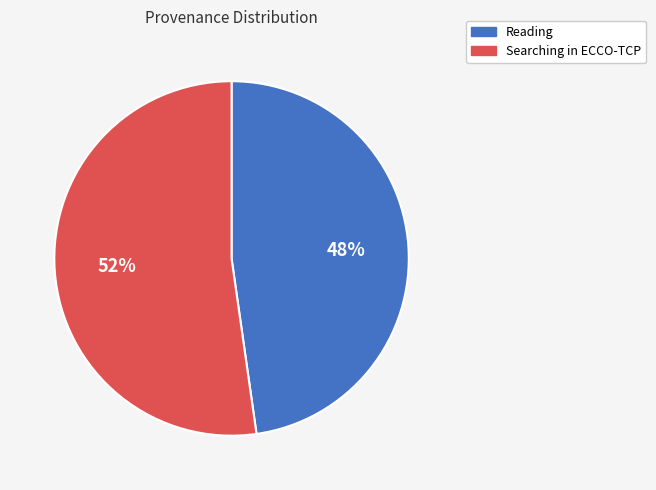

Between Reading and Searching in ECCO-TCP, which is larger?

Searching in ECCO-TCP